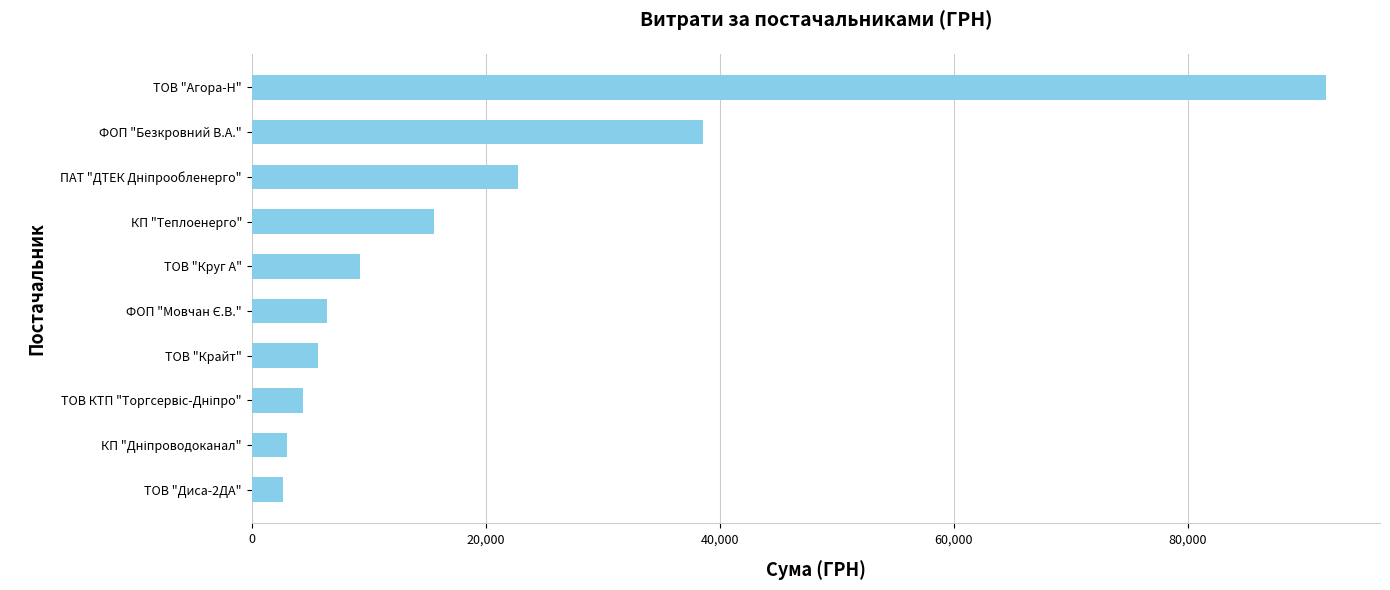

What is the average value?

20024.0